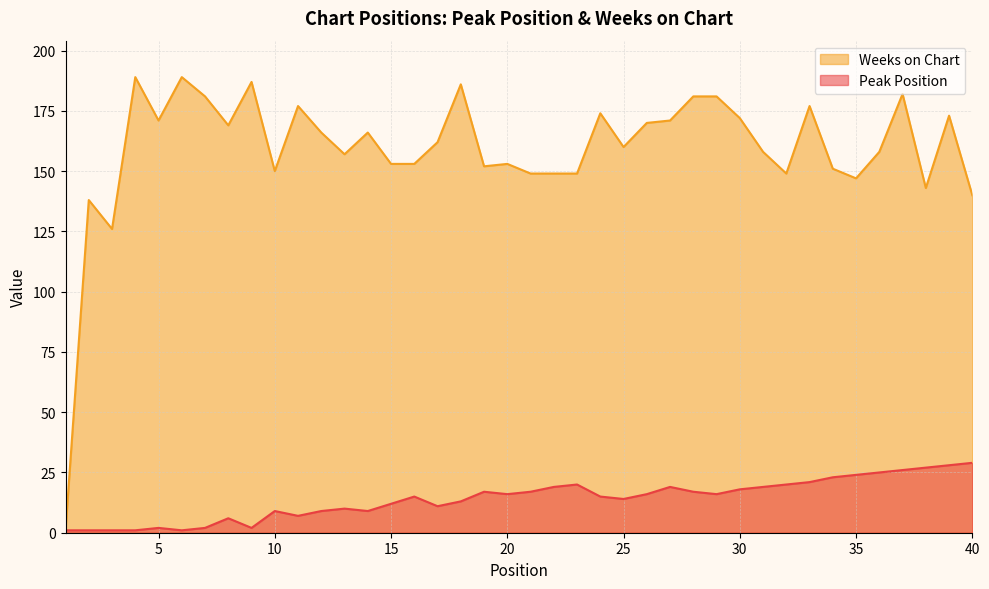

At which category does Weeks on Chart reach its first local peak?

2